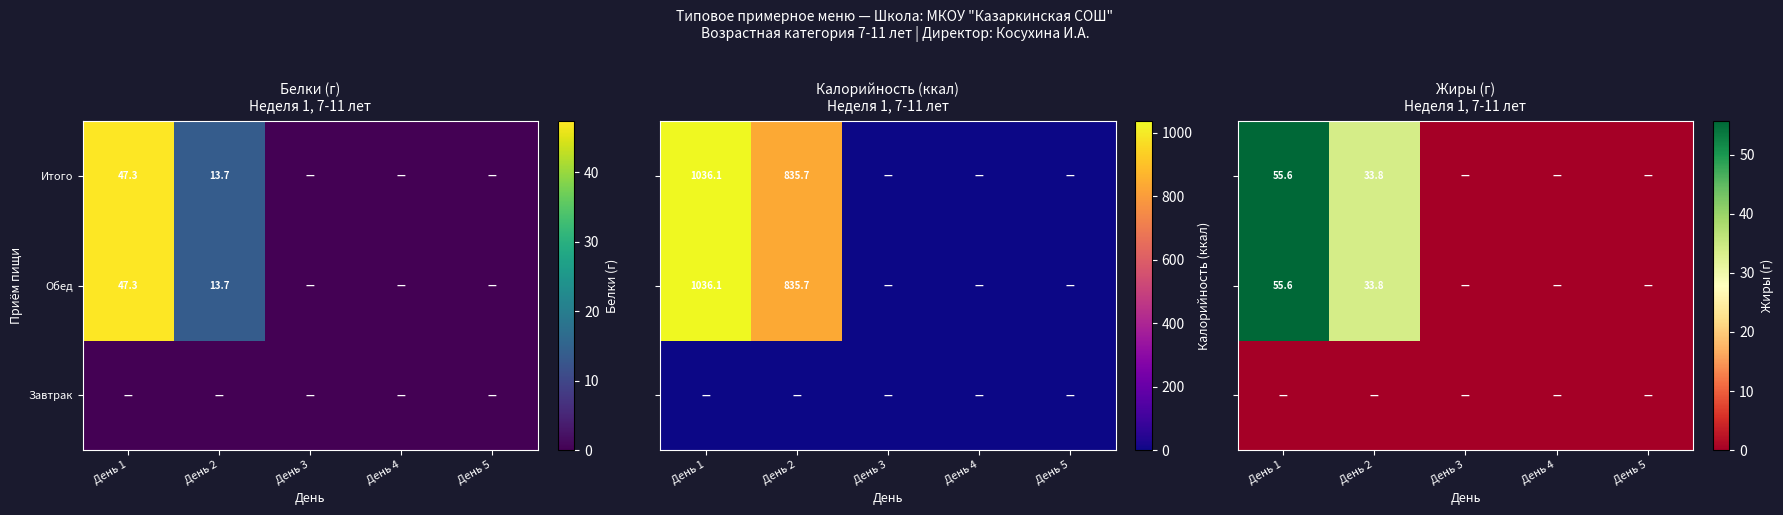

What is the sum of the Обед values at День 2 and День 1?

61.0